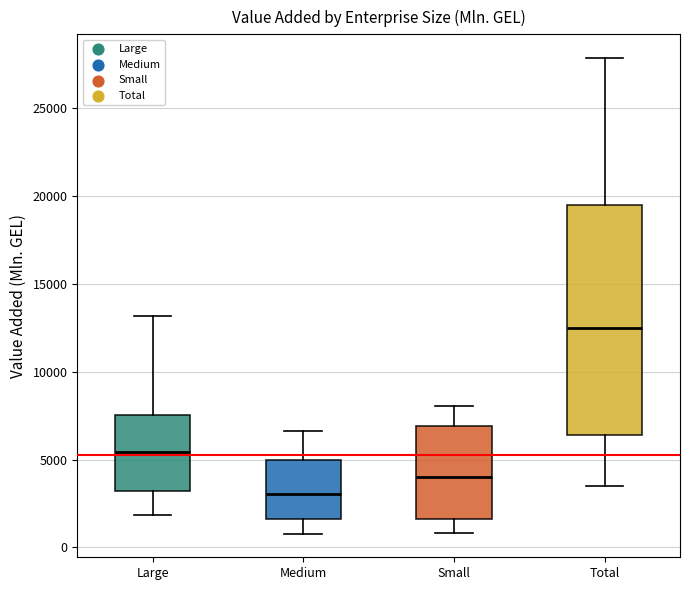

Reading left to right, read every box against the y-axis: the position of its median line, the range the box covers, and the ends of its whiskers. The values are not printed on the chart, so give them approximately, as read against the axis.

Large: median 5500, box 3000 to 7500, whiskers 2000 to 13000
Medium: median 3000, box 1500 to 5000, whiskers 1000 to 6500
Small: median 4000, box 1500 to 7000, whiskers 1000 to 8000
Total: median 12500, box 6500 to 19500, whiskers 3500 to 28000